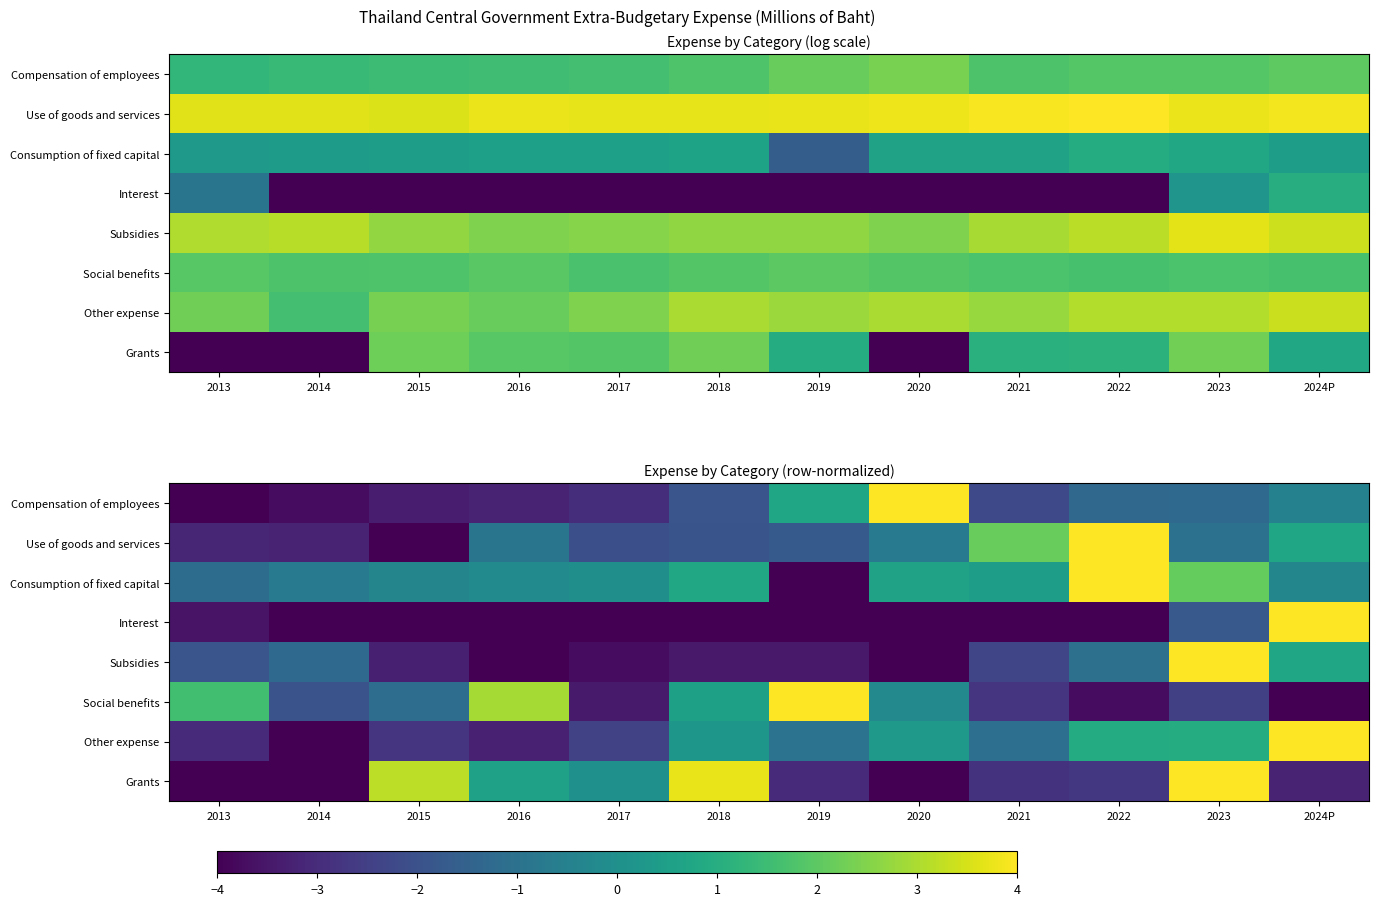

What is the sum of the Grants values at 2022 and 2017?

-2.7